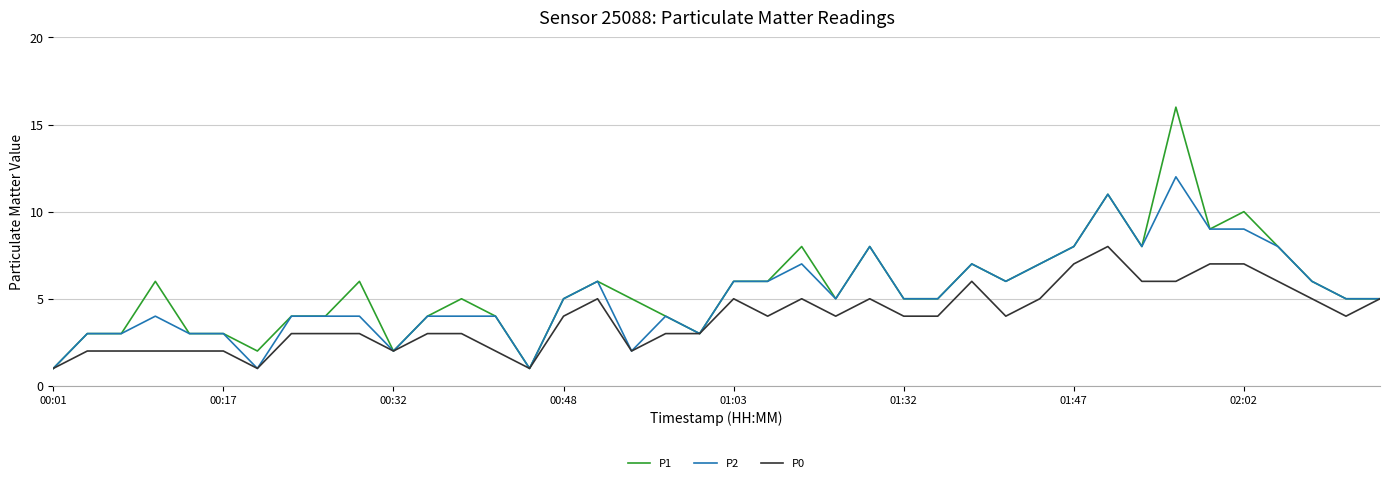

What is the maximum value shown in the chart?

16